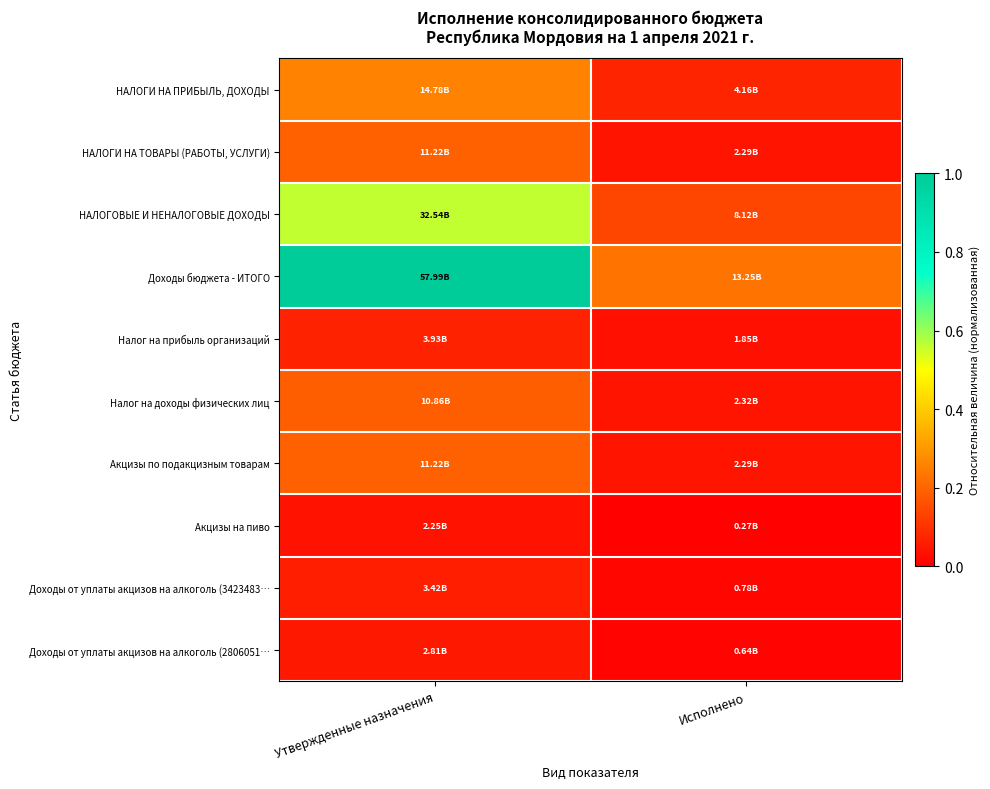

At which category does the chart reach its peak across all series?

Утвержденные назначения